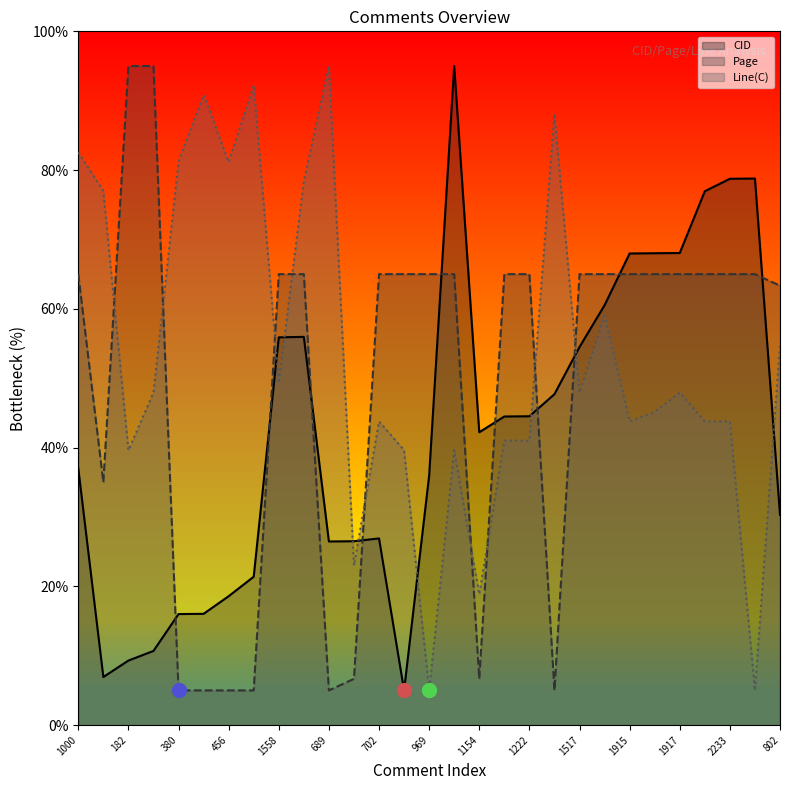

Reading right to left, list all the values displayed in this chart.

CID: 30.3	78.8	78.7	77.0	68.0	68.0	68.0	60.5	54.5	47.7	44.5	44.5	42.2	95.0	35.9	5.0	26.9	26.5	26.5	56.0	55.9	21.4	18.6	16.0	16.0	10.7	9.3	6.9	37.0
Page: 63.3	65.0	65.0	65.0	65.0	65.0	65.0	65.0	65.0	5.0	65.0	65.0	6.7	65.0	65.0	65.0	65.0	6.7	5.0	65.0	65.0	5.0	5.0	5.0	5.0	95.0	95.0	35.0	65.0
Line(C): 54.8	5.0	43.8	43.8	47.9	45.2	43.8	59.0	47.9	88.1	41.0	41.0	18.8	39.6	5.0	39.6	43.8	23.0	95.0	78.4	49.3	92.2	81.2	90.8	81.2	47.9	39.6	77.0	82.5